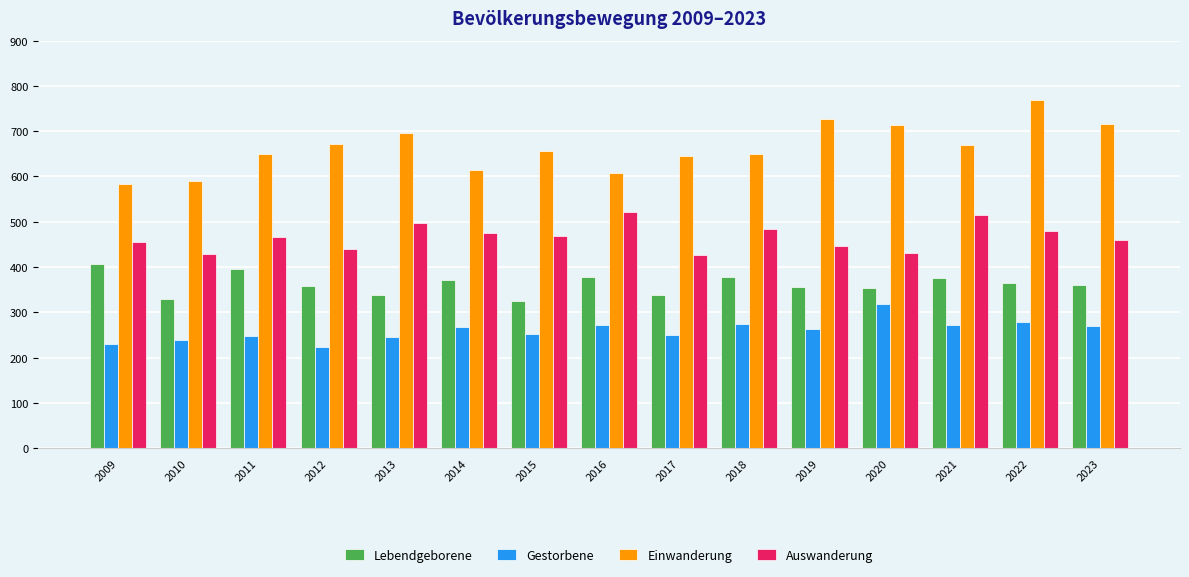

Where does the Einwanderung series first go above 657?

2012